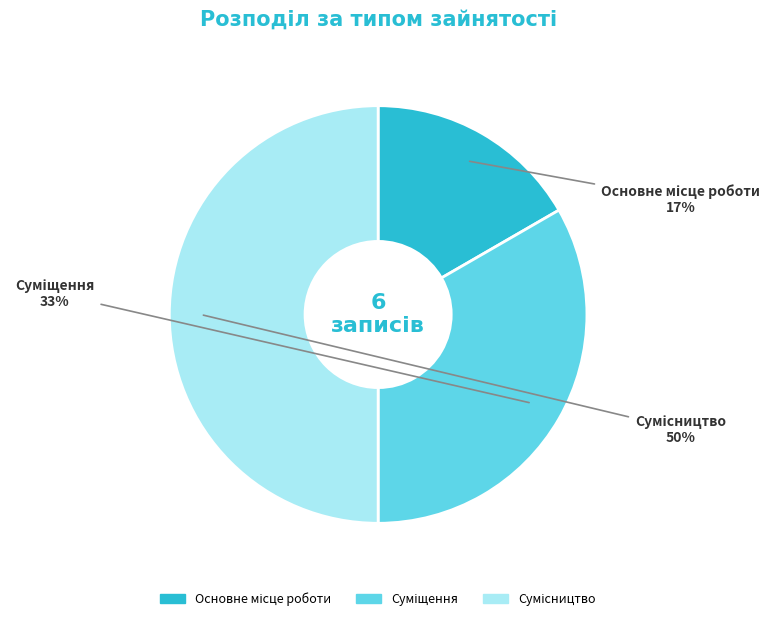

To the nearest percent, what is the difference between the largest and smallest slice percentages?

33%